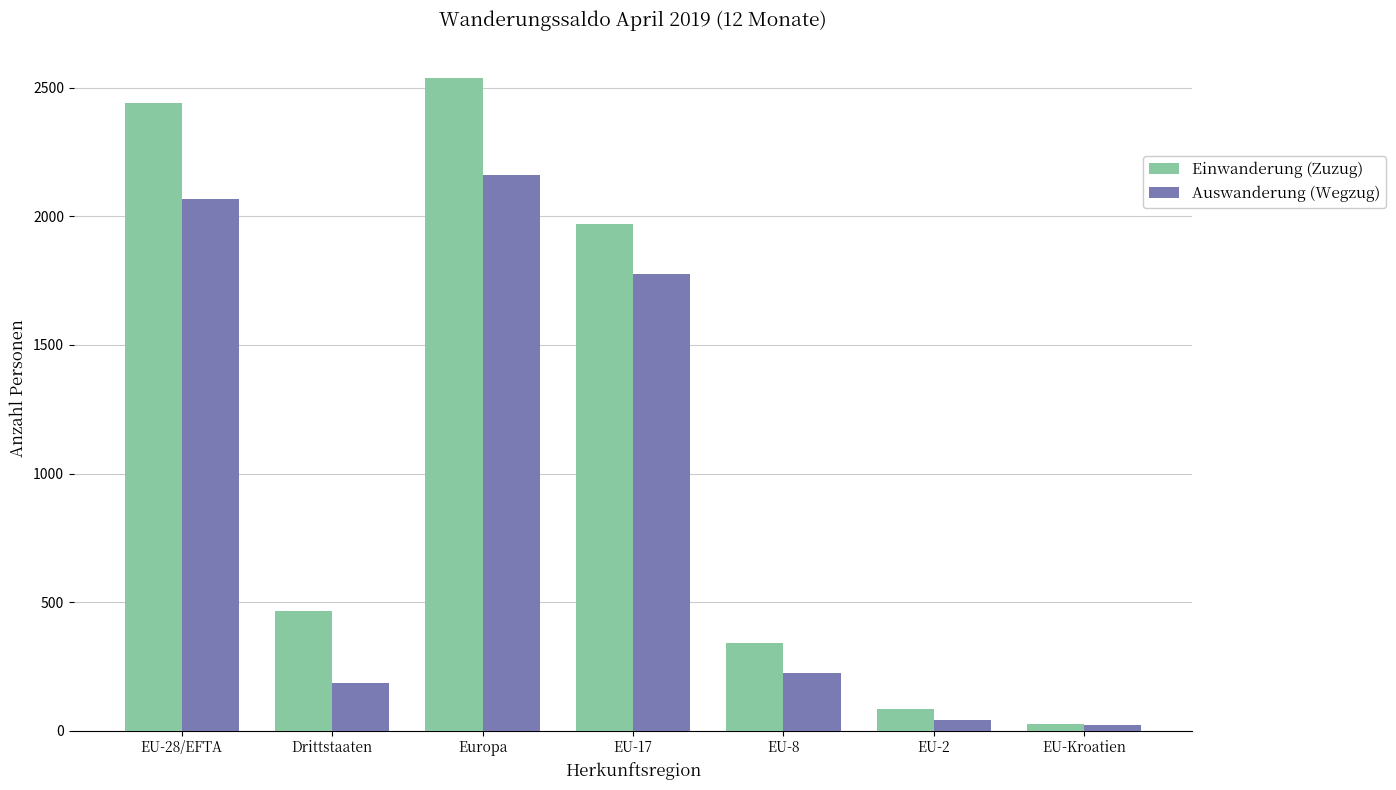

What is the sum of the Einwanderung (Zuzug) values at Drittstaaten and Europa?

3004